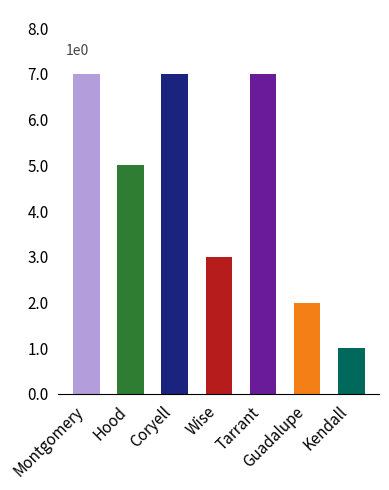

What is the difference between the values at Wise and Coryell?

4